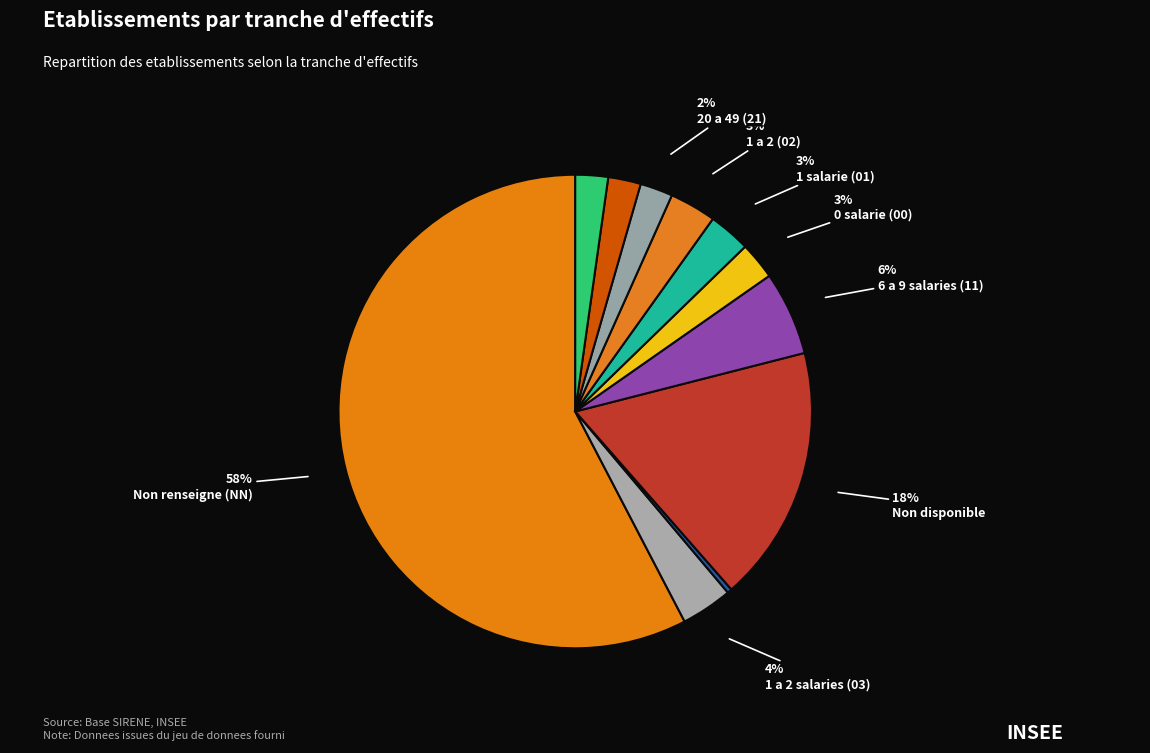

How many segments does this pie chart have?

11